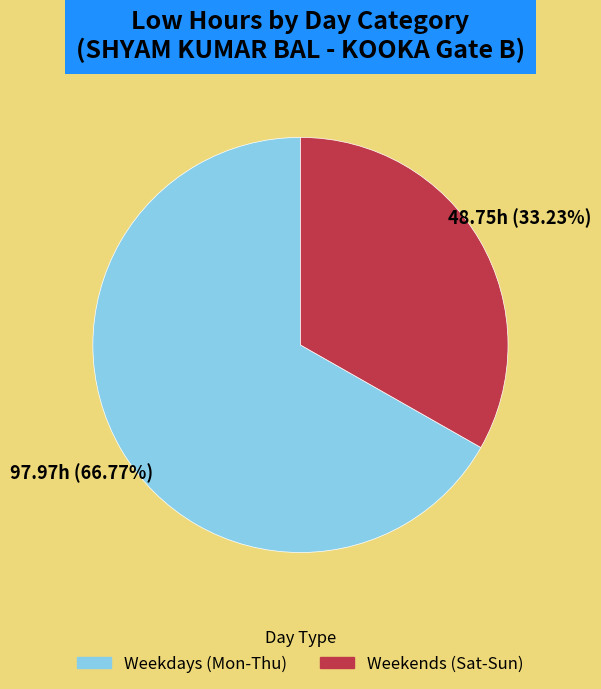

Is there a majority slice in this chart?

Yes